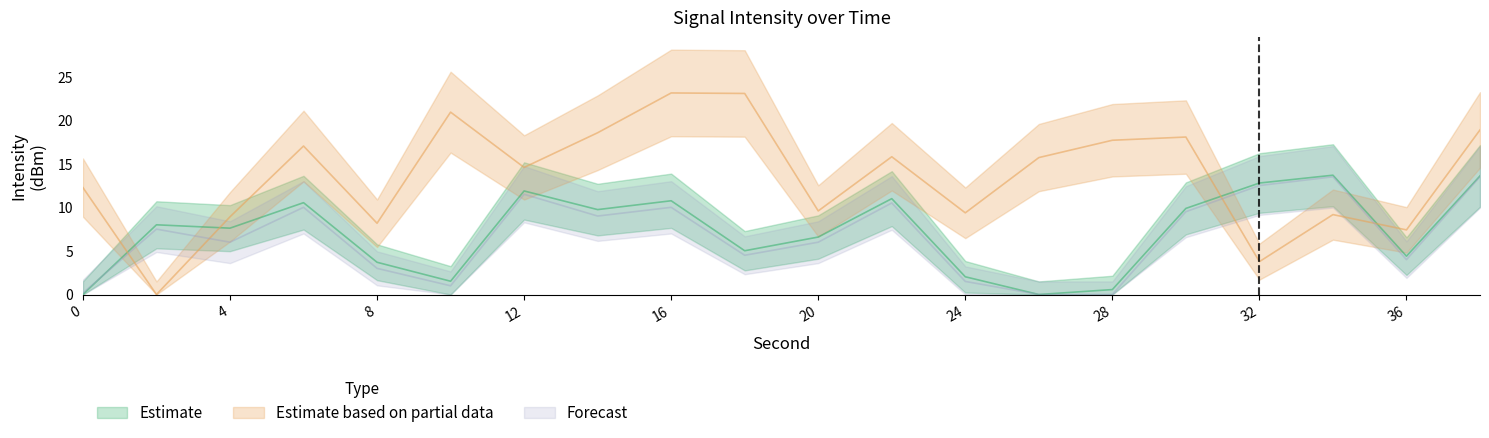

How many lines are shown in the chart?

3